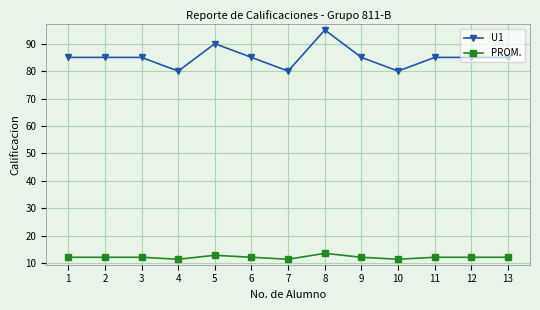

What are all the series names shown in the legend?

U1, PROM.